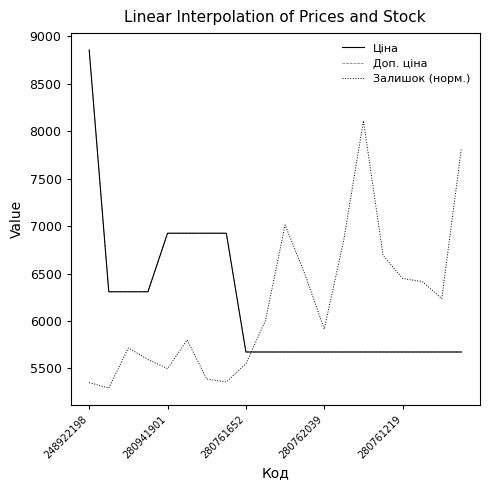

How many lines are shown in the chart?

3